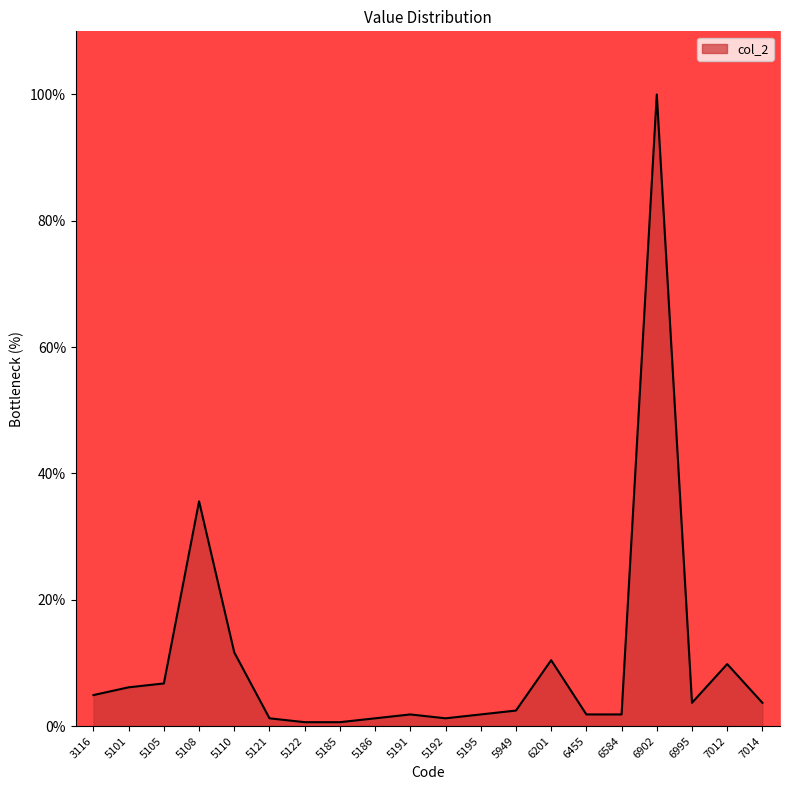

Which category has the highest value across all series?

6902